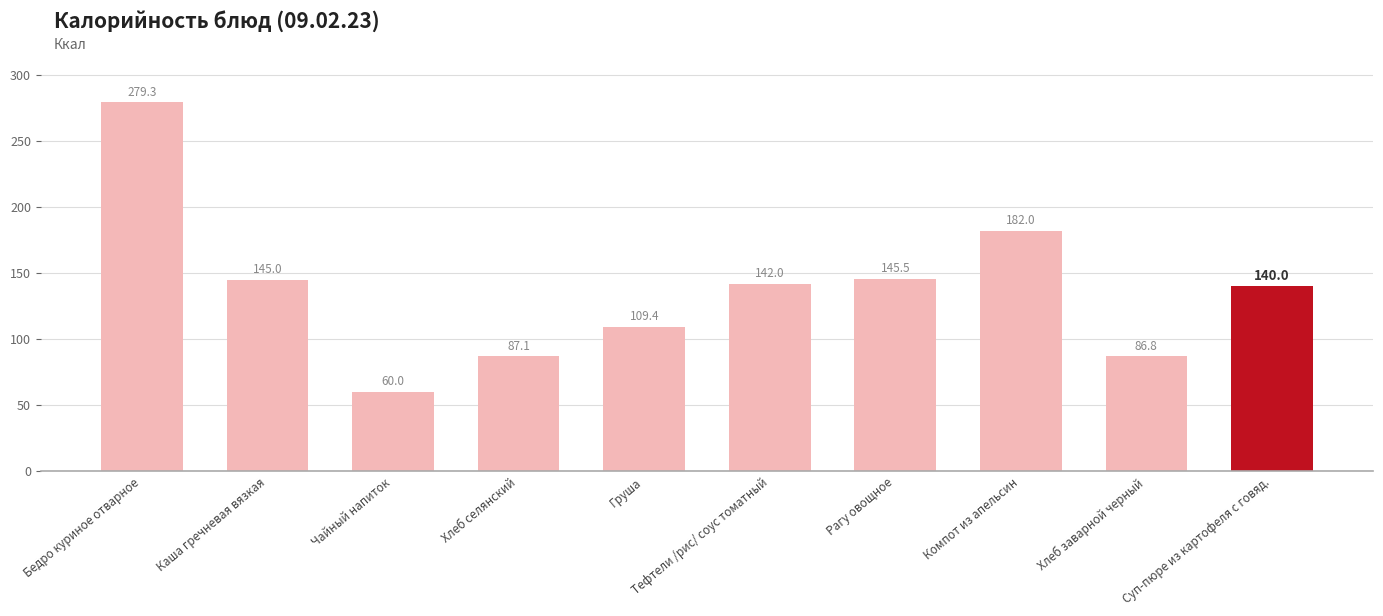

What position from the left is Хлеб селянский?

4